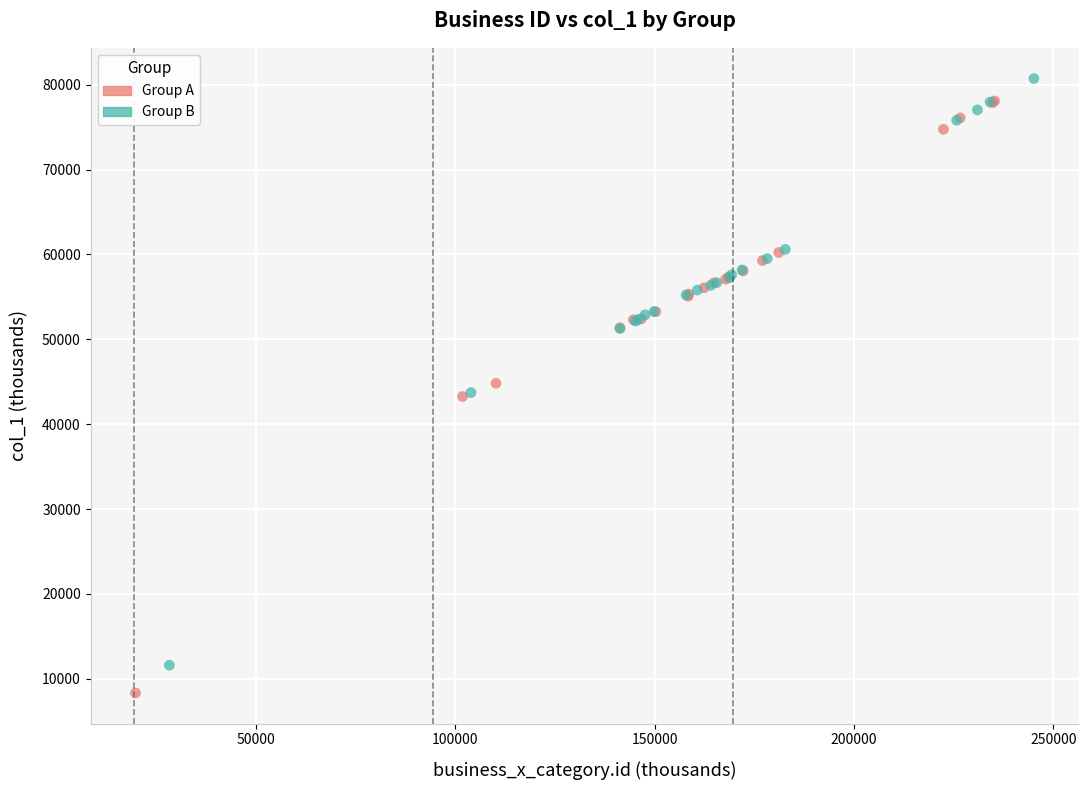

Which series reaches the minimum Y coordinate?

Group A